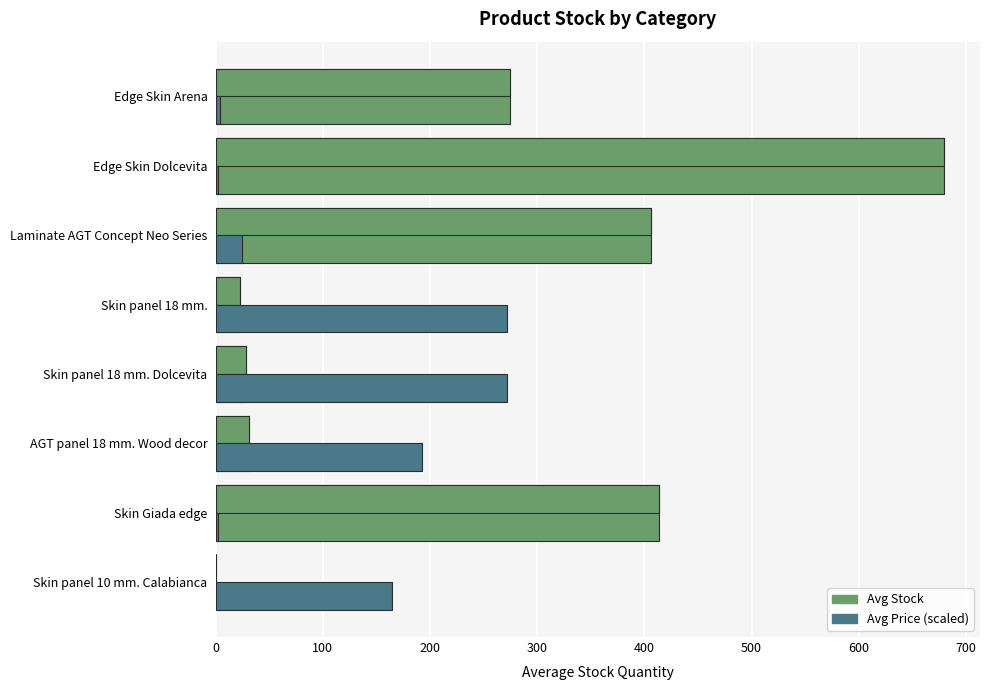

True or false: Avg Price (scaled) has a value of 2.9 at Skin Giada edge.

False